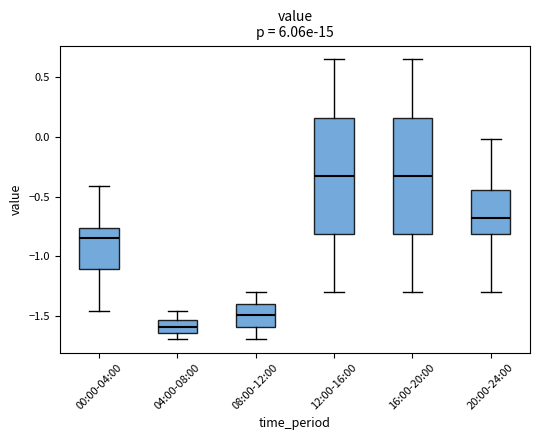

Reading left to right, transcribe this box plot: for each box, give where its median line is, the range the box spans, and where its two whiskers end, as read against the y-axis. The values are not printed on the chart, so give them approximately, as read against the axis.

00:00-04:00: median -0.85, box -1.10 to -0.75, whiskers -1.45 to -0.40
04:00-08:00: median -1.60, box -1.65 to -1.55, whiskers -1.70 to -1.45
08:00-12:00: median -1.50, box -1.60 to -1.40, whiskers -1.70 to -1.30
12:00-16:00: median -0.30, box -0.80 to 0.15, whiskers -1.30 to 0.65
16:00-20:00: median -0.30, box -0.80 to 0.15, whiskers -1.30 to 0.65
20:00-24:00: median -0.70, box -0.80 to -0.45, whiskers -1.30 to 0.00